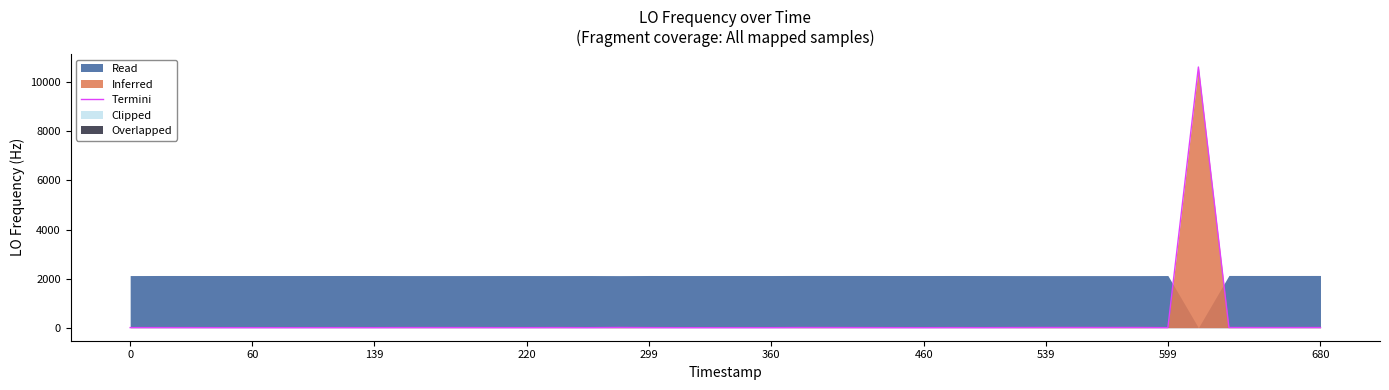

Reading left to right, extract all data points from this chart.

3.5	3.0	2.2	1.0	1.0	0.3	1.2	2.5	1.0	4.2	4.5	4.5	2.0	1.5	4.2	0.8	8.8	2.8	0.3	0.3	1.0	0.5	6.5	5.5	3.8	1.5	0.5	2.8	1.2	5.3	7.8	7.8	6.7	7.5	1.5	10622.8	6.7	4.7	4.7	6.0